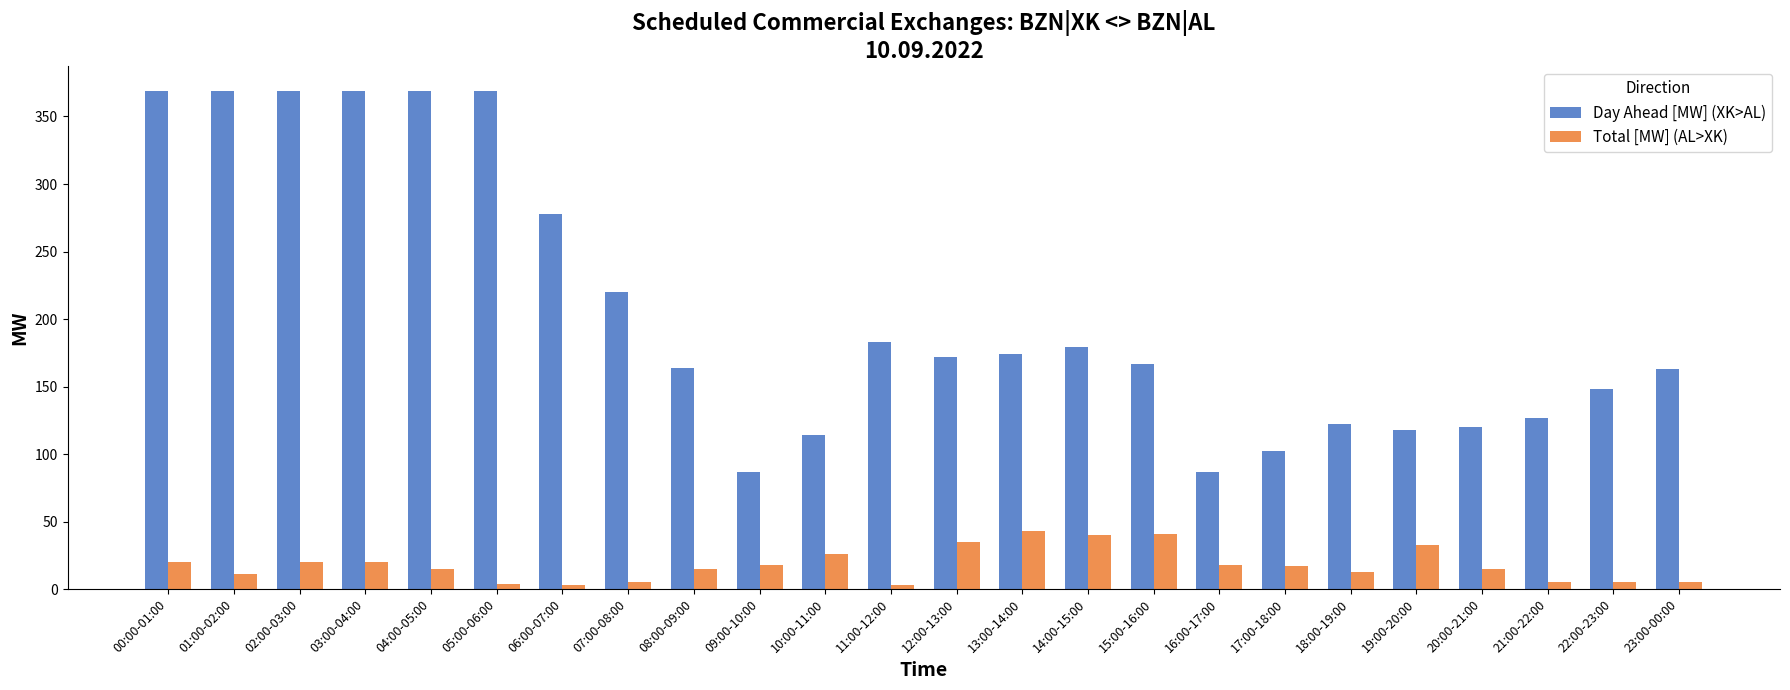

How many distinct data groups are displayed?

2